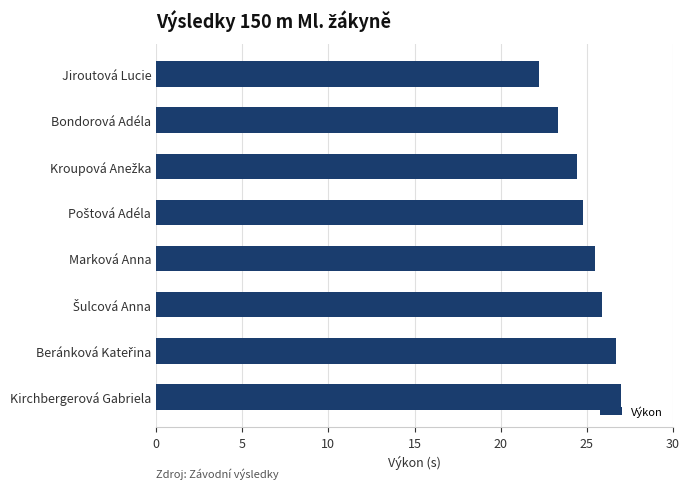

The value at Bondorová Adéla is 6.1. True or false?

False